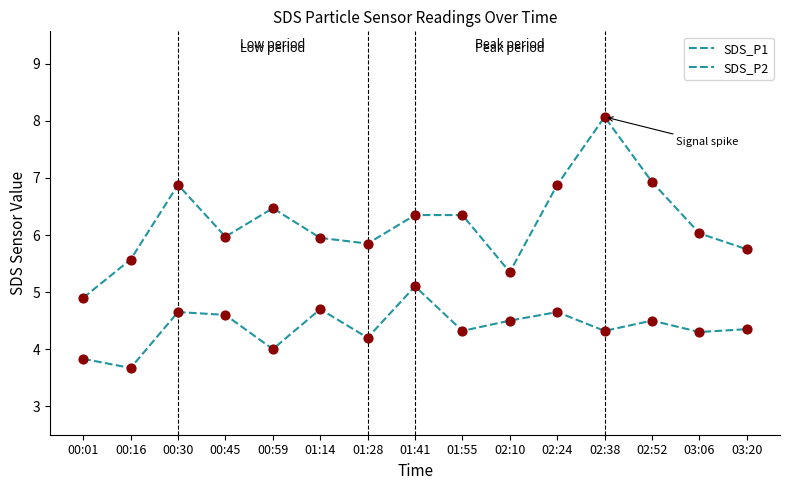

At which category is the sum across all series the highest?

02:38